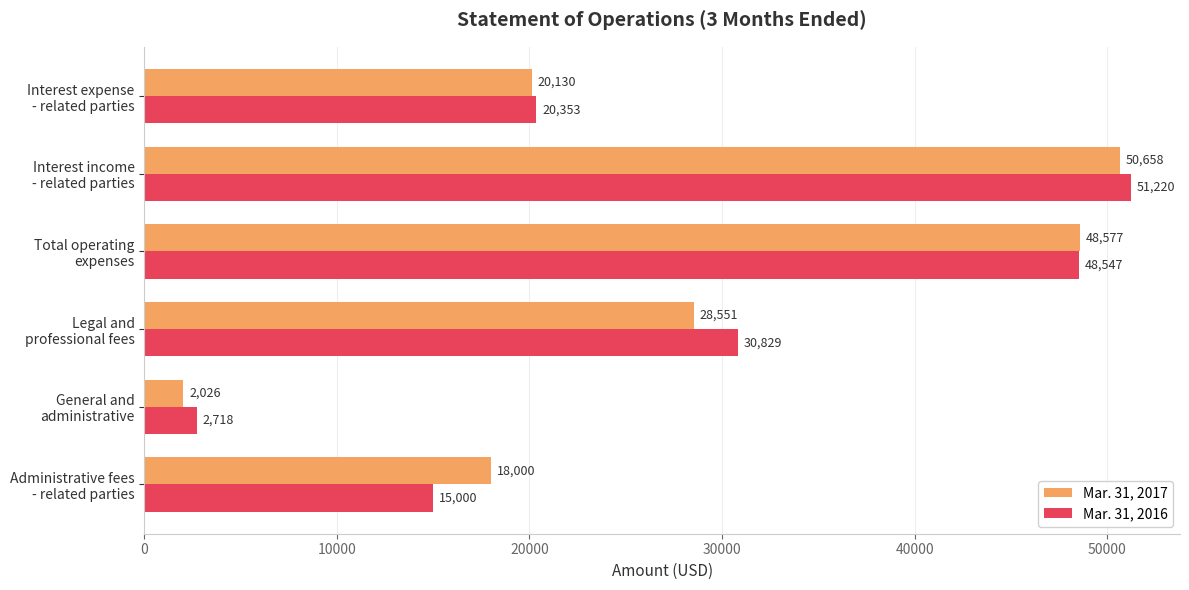

List the series in order of their overall mean, highest first.

Mar. 31, 2016, Mar. 31, 2017